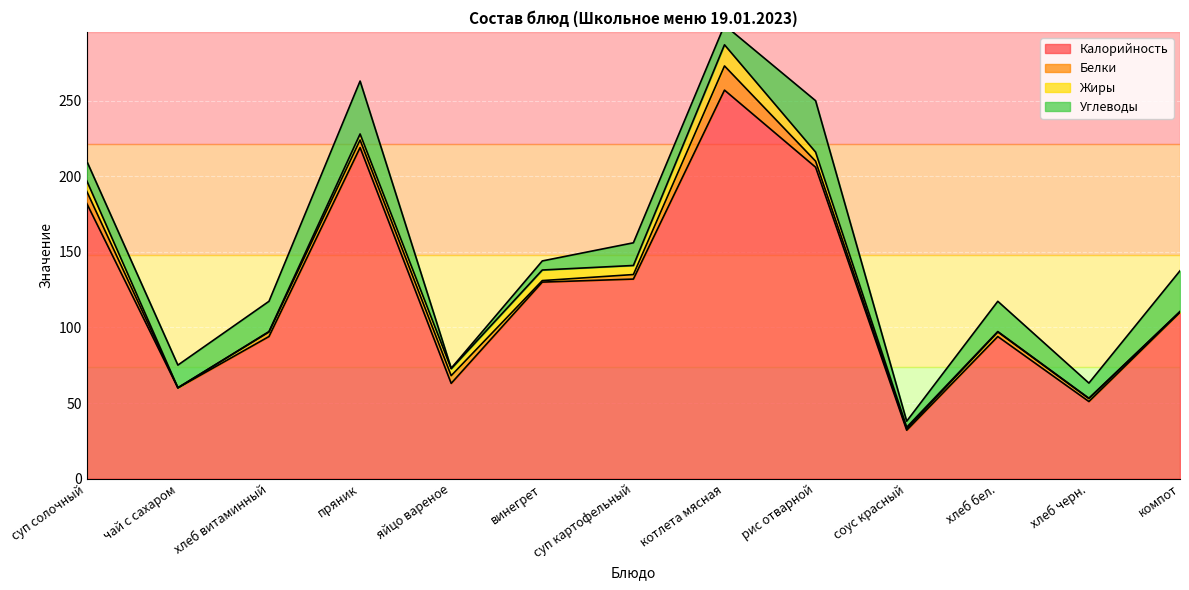

What position from the right is хлеб бел.?

3